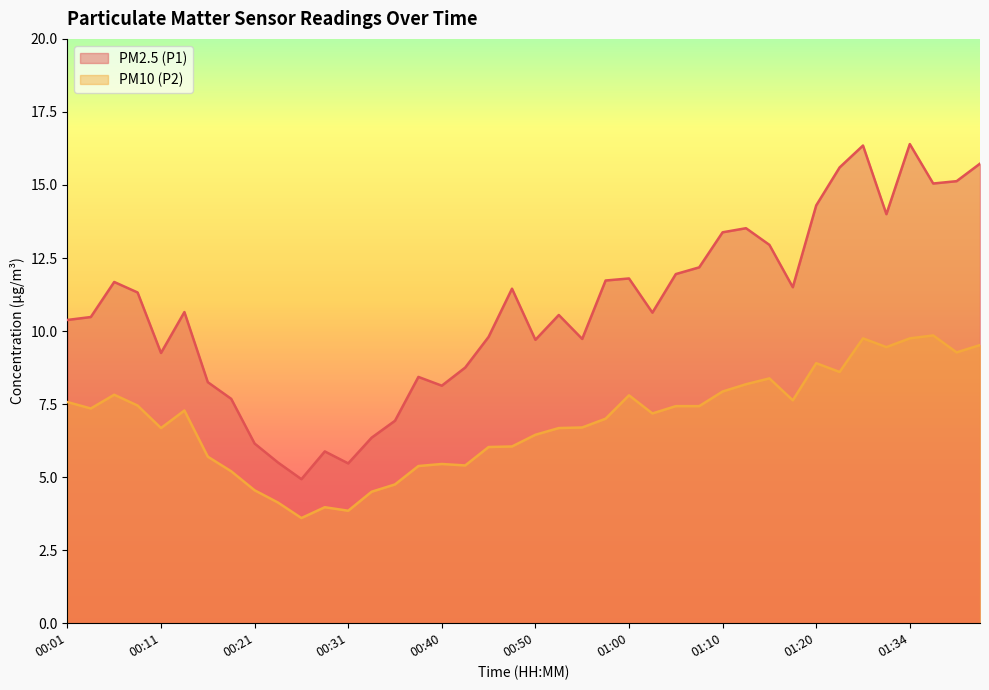

True or false: PM10 (P2) has more than 0 interior local peaks.

True